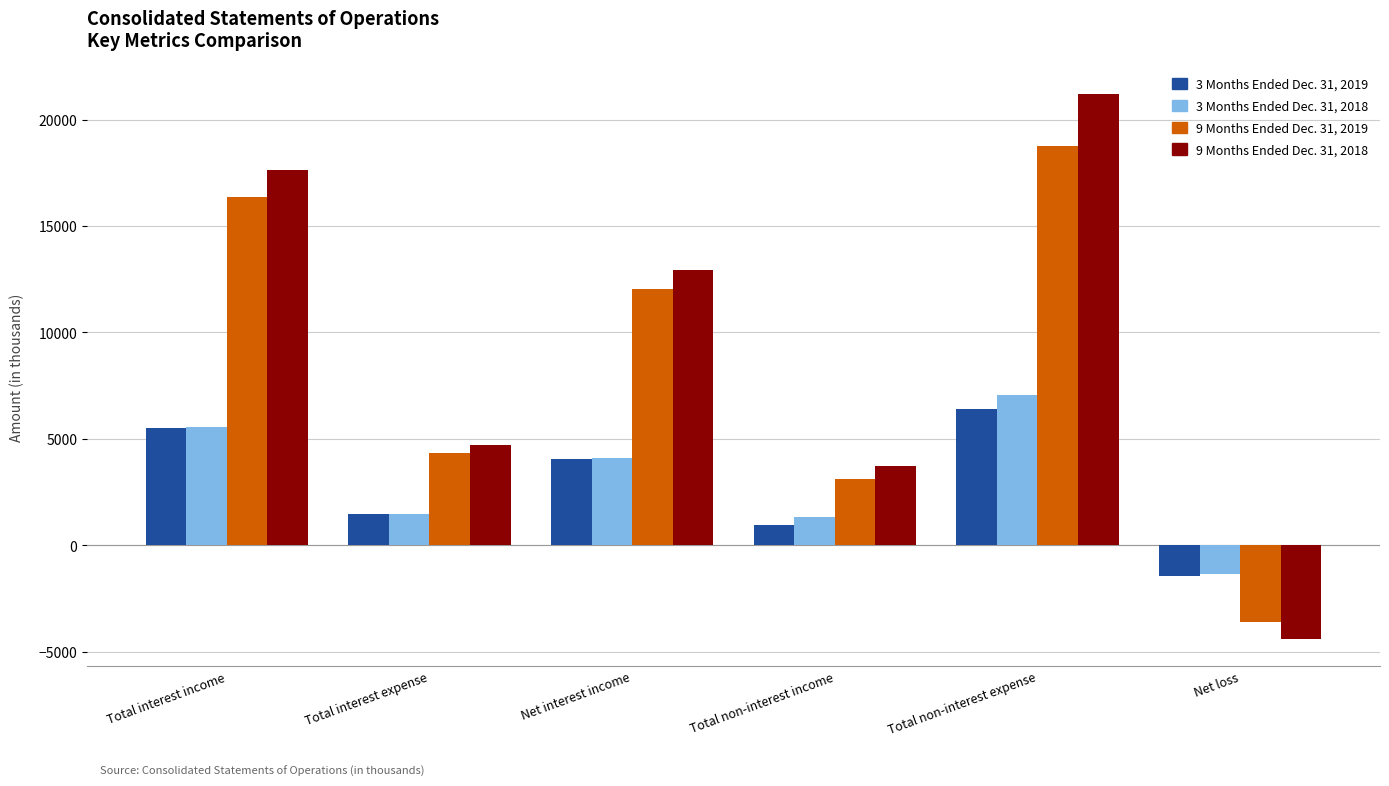

How many bars are there in each group?

4